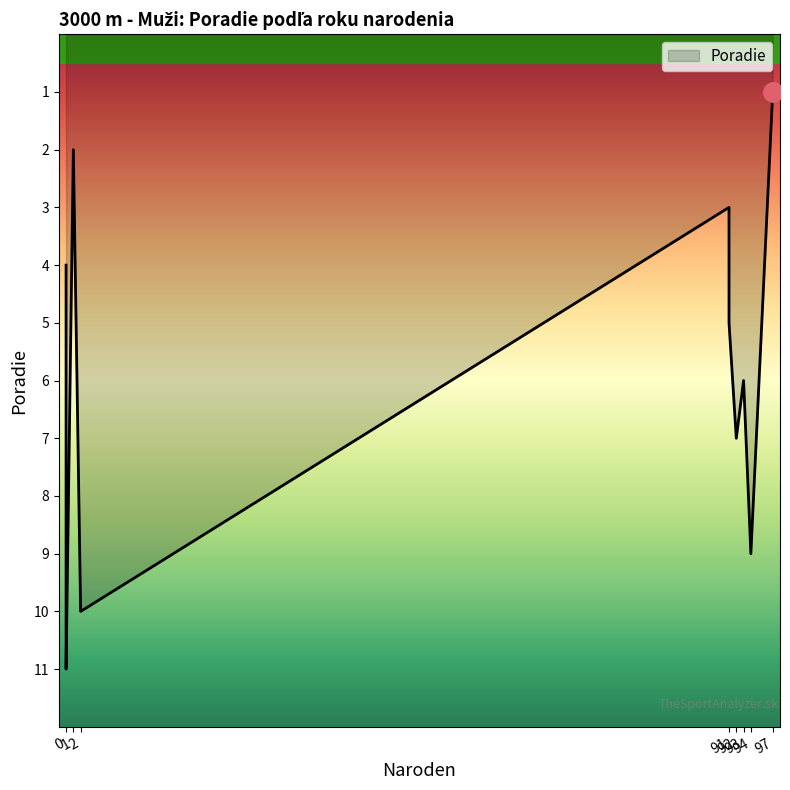

Which category has the lowest value across all series?

97